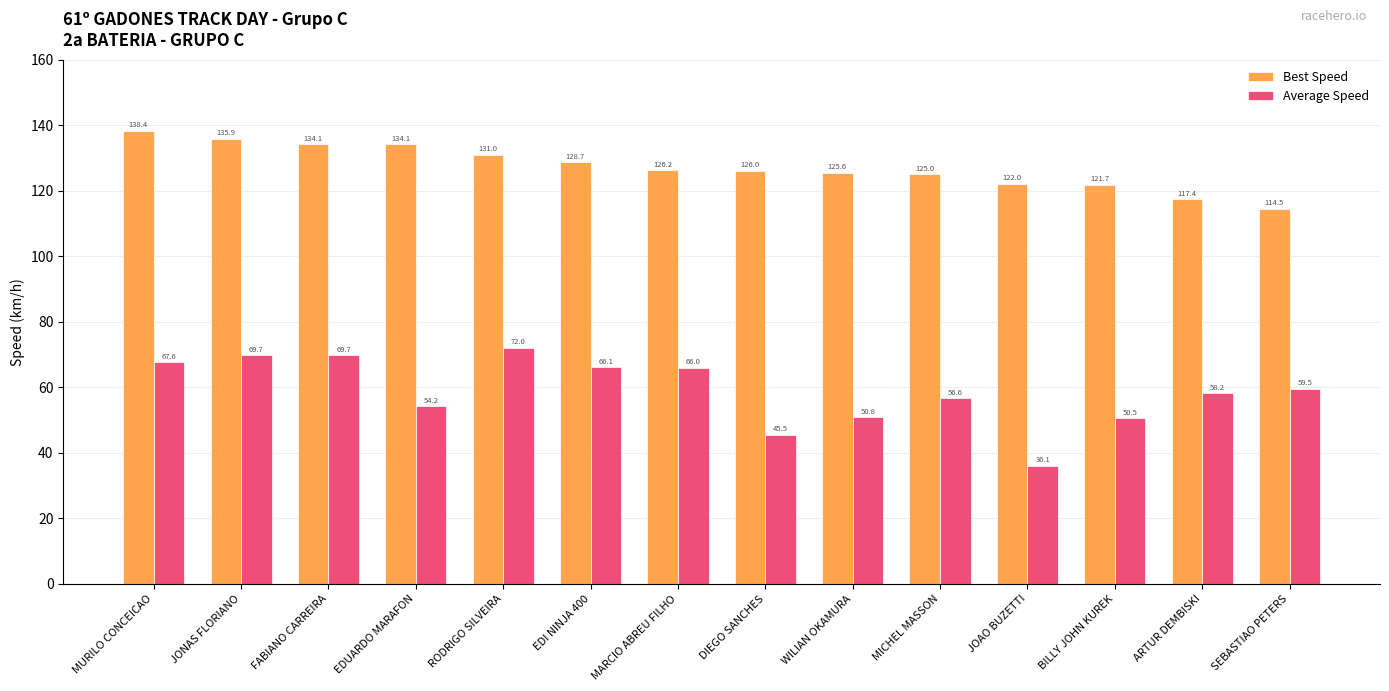

What is the greatest value displayed?

138.4